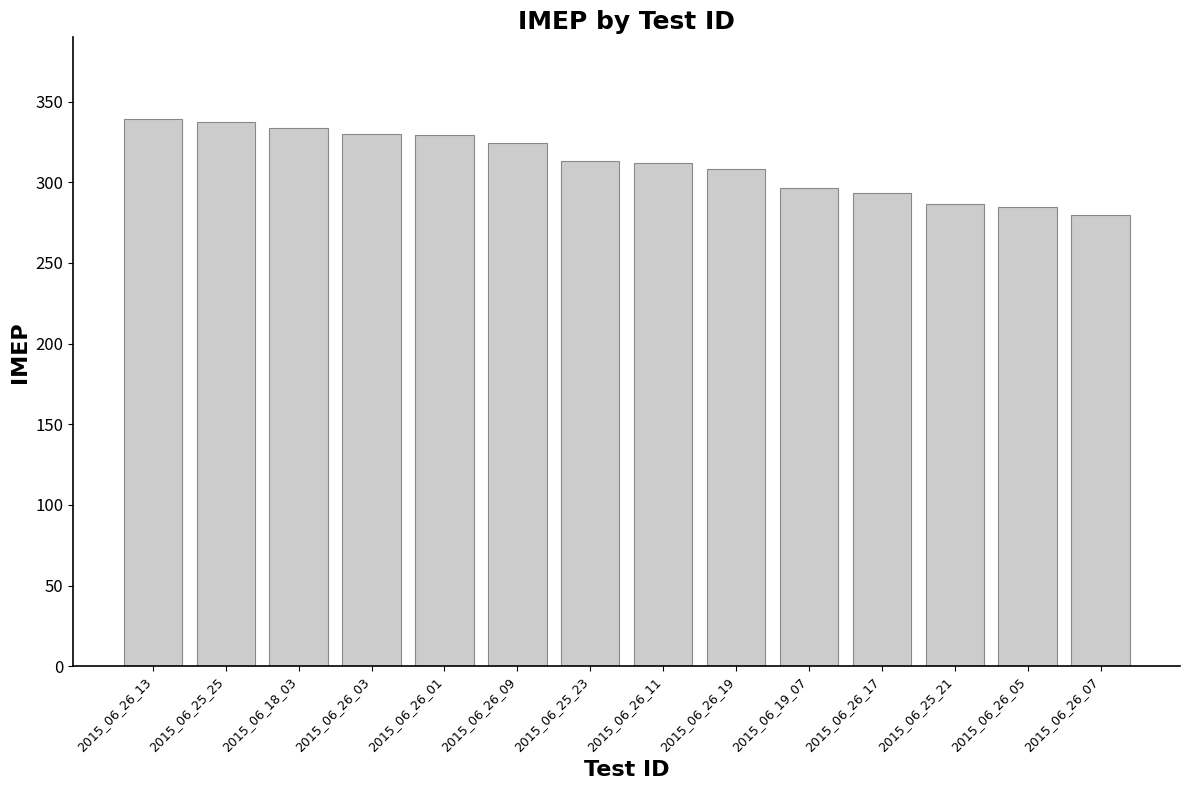

What position from the left is 2015_06_26_17?

11